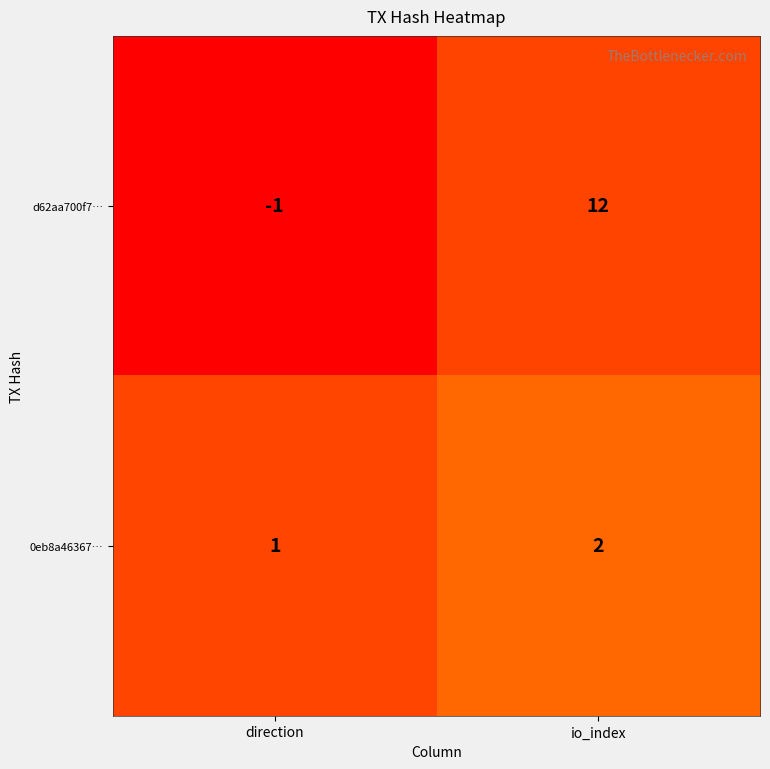

What is the difference between the d62aa700f7… values at direction and io_index?

13